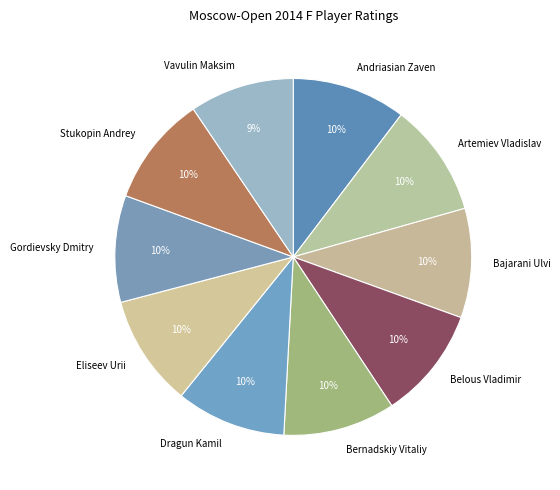

Between Andriasian Zaven and Vavulin Maksim, which is larger?

Andriasian Zaven